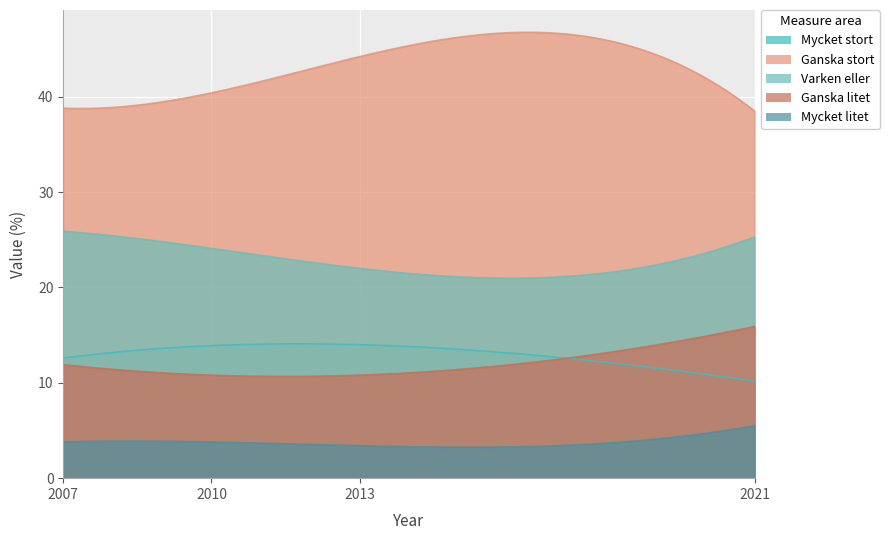

Is the value of Mycket litet at 2013 greater than the value of Ganska stort at 2007?

No